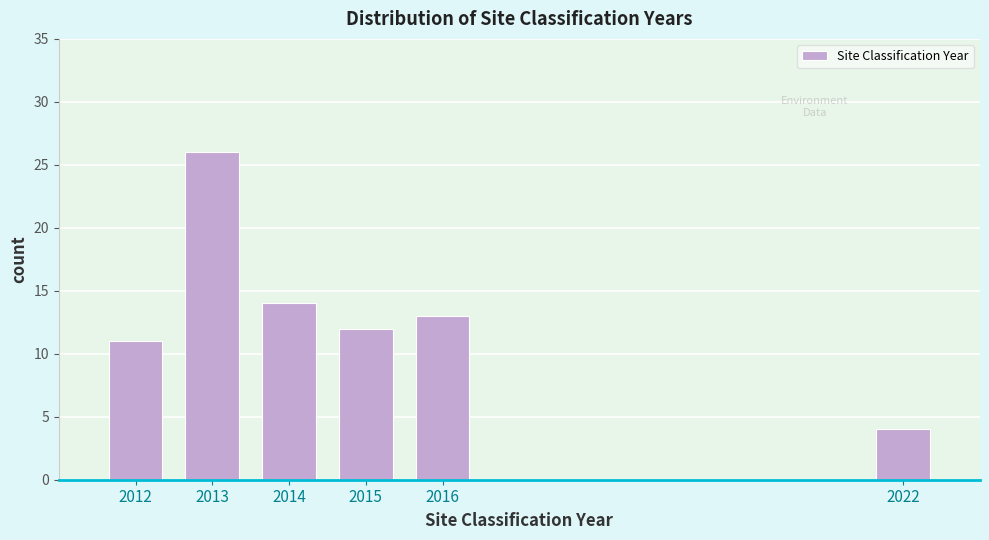

Reading left to right, what are all the values shown in this chart?

11	26	14	12	13	4